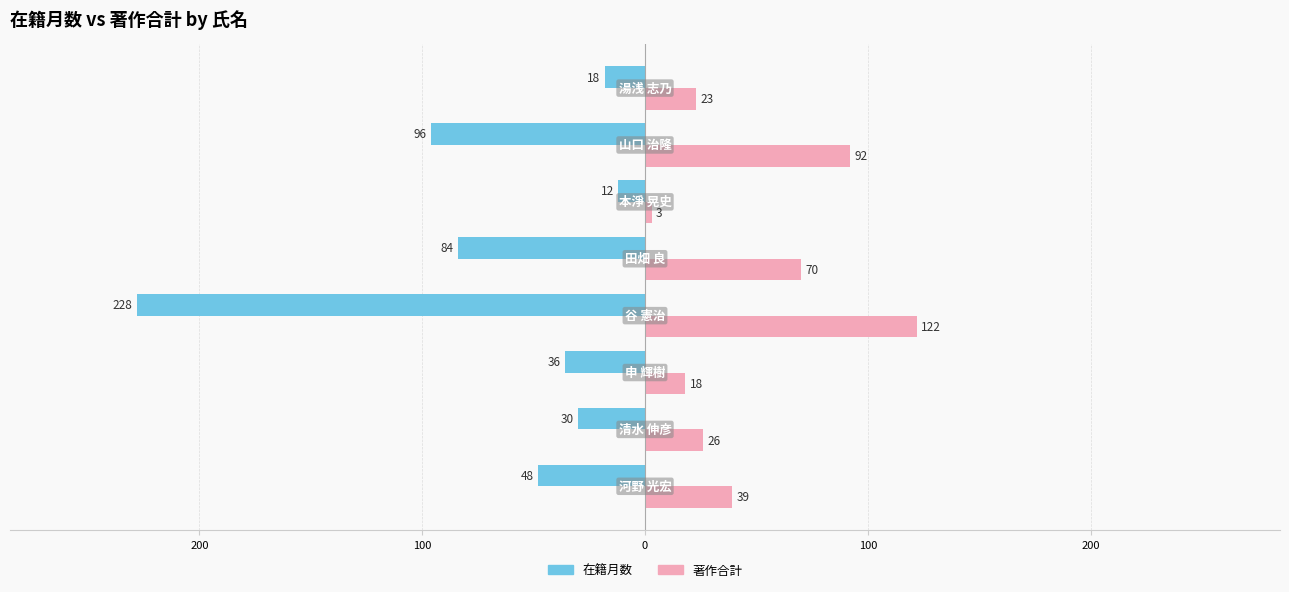

What are all the series names shown in the legend?

在籍月数, 著作合計